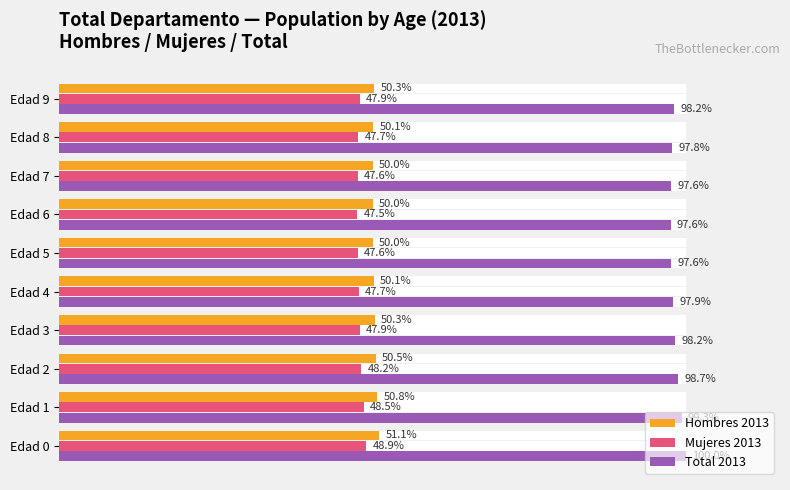

At how many categories does at least one series exceed 61?

10